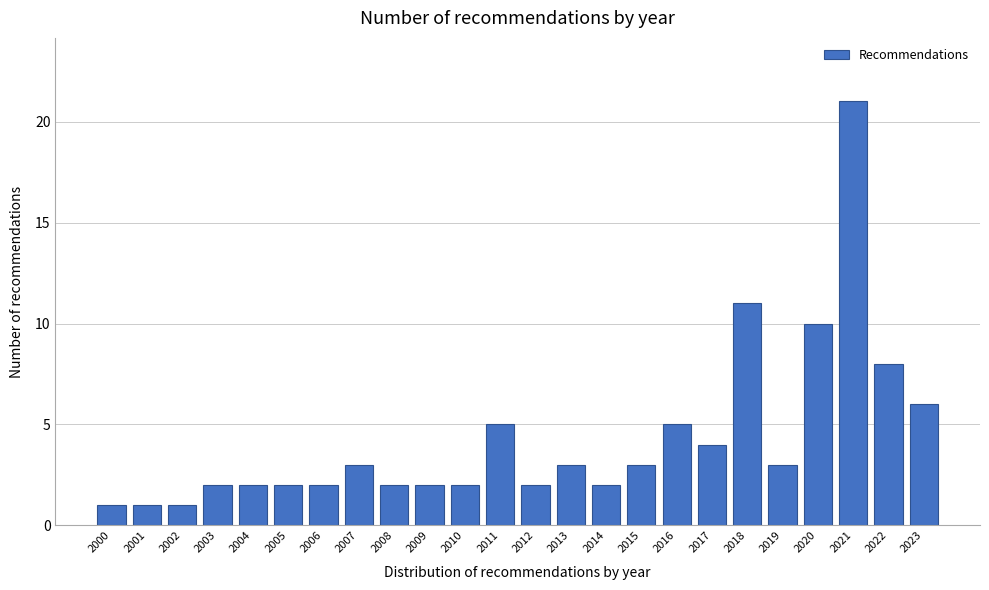

Reading left to right, what are all the values shown in this chart?

2000=1	2001=1	2002=1	2003=2	2004=2	2005=2	2006=2	2007=3	2008=2	2009=2	2010=2	2011=5	2012=2	2013=3	2014=2	2015=3	2016=5	2017=4	2018=11	2019=3	2020=10	2021=21	2022=8	2023=6